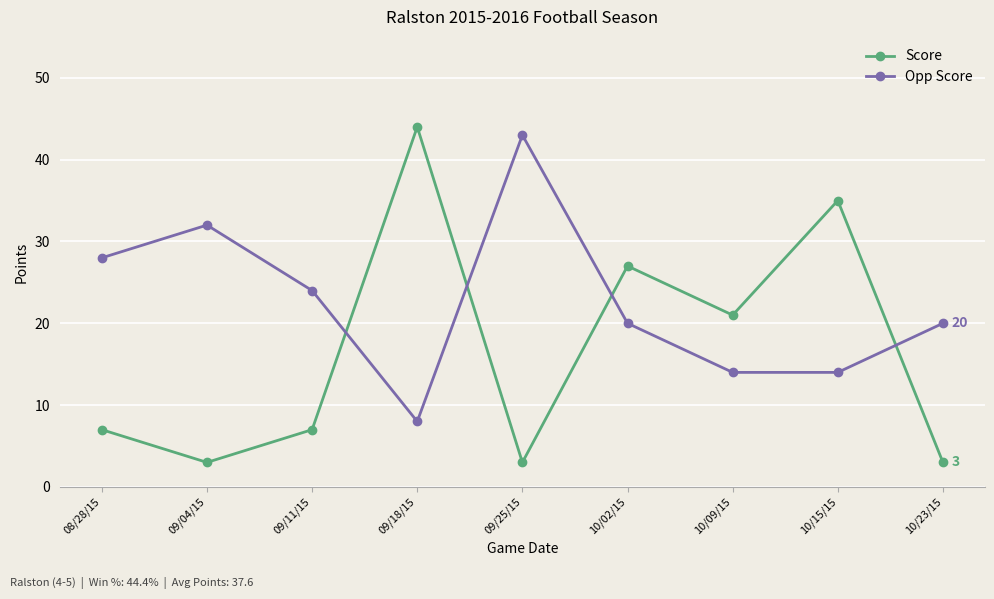

How many Opp Score values are between 14 and 28?

6